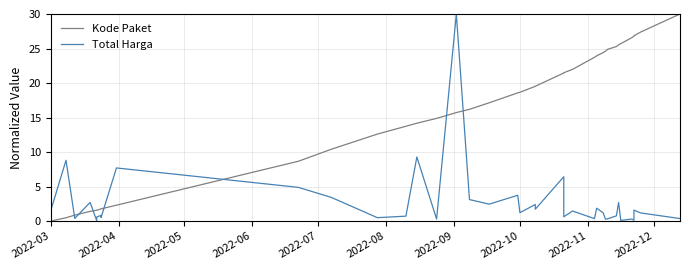

At which category does the chart reach its minimum across all series?

2022-03